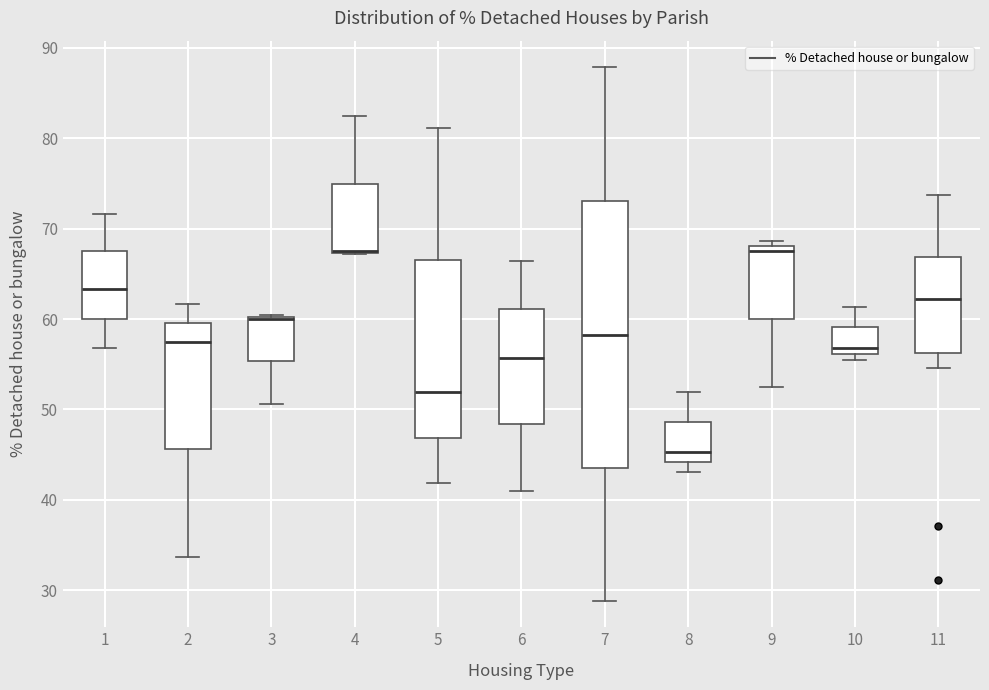

Which box is the tallest, from its lower edge to its upper edge?

7